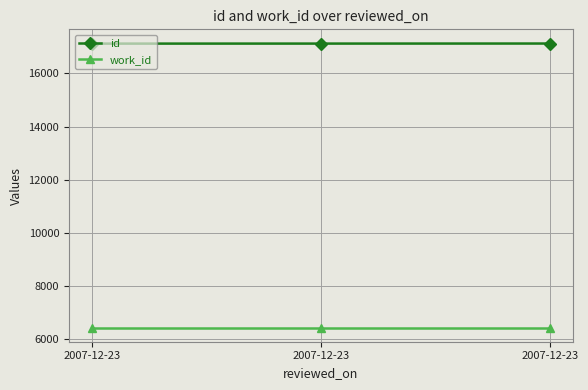

What are all the series names shown in the legend?

id, work_id